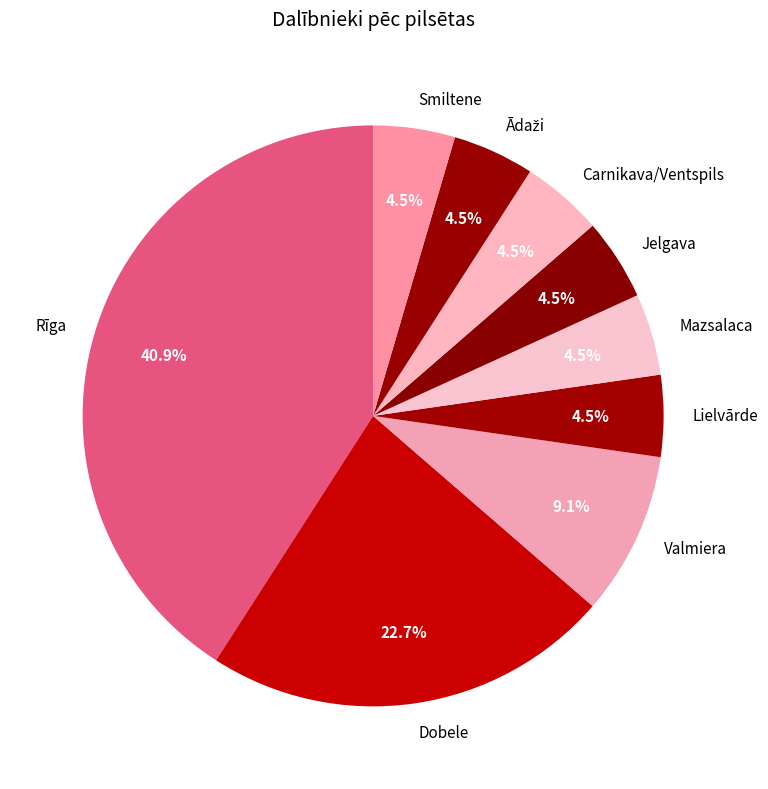

Does any single category account for the majority?

No